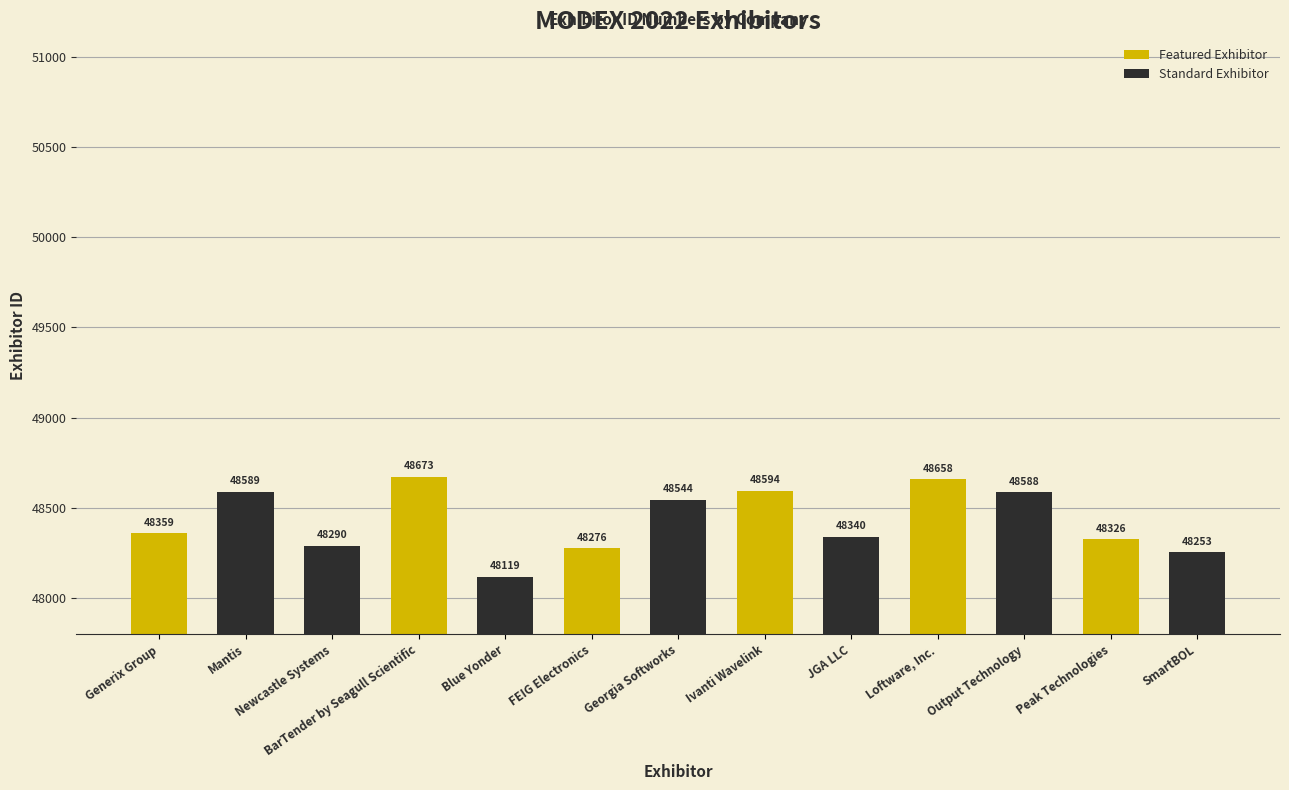

What is the smallest value displayed?

48119